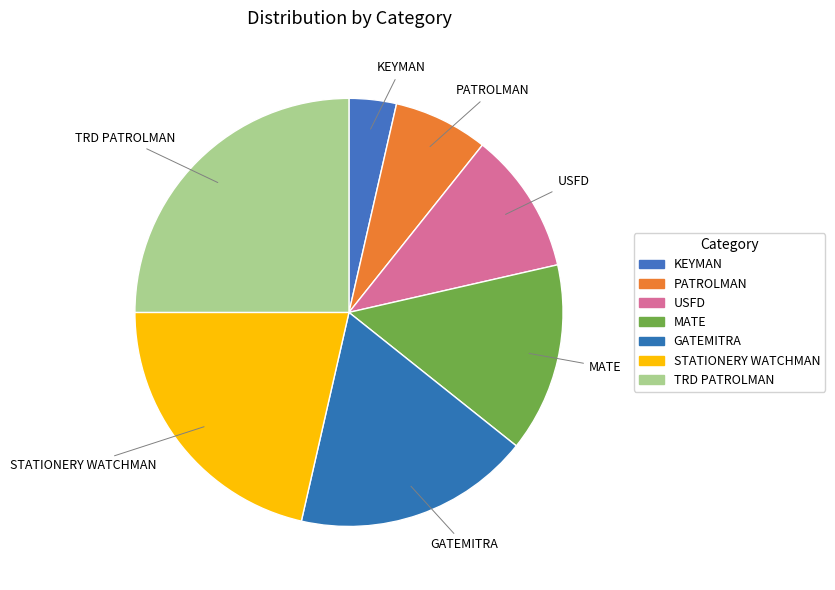

Between STATIONERY WATCHMAN and USFD, which is larger?

STATIONERY WATCHMAN